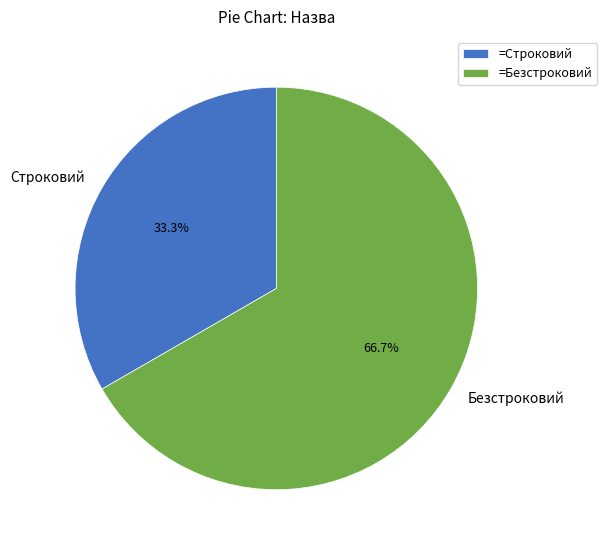

What is the largest slice in the pie chart?

Безстроковий